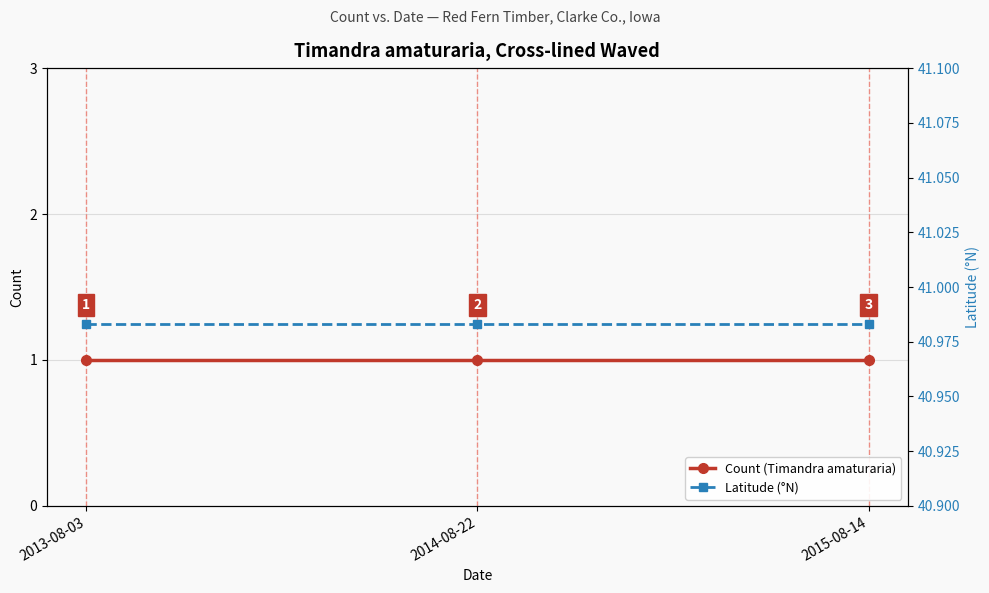

Which has a higher value, 2014-08-22 or 2013-08-03?

2014-08-22